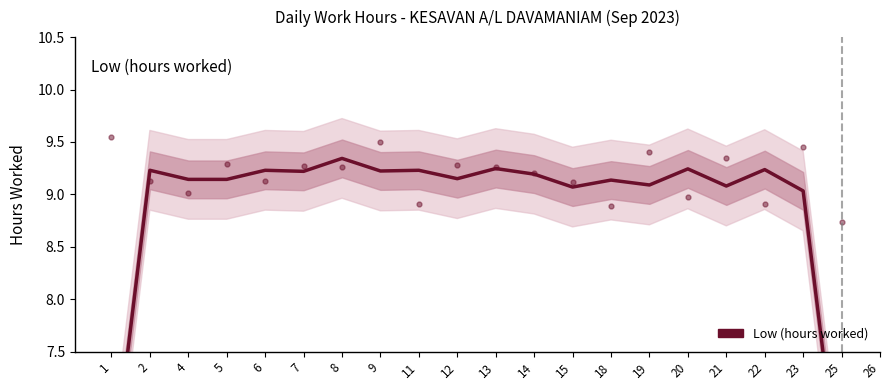

Does the chart display data point markers on the line(s)?

No